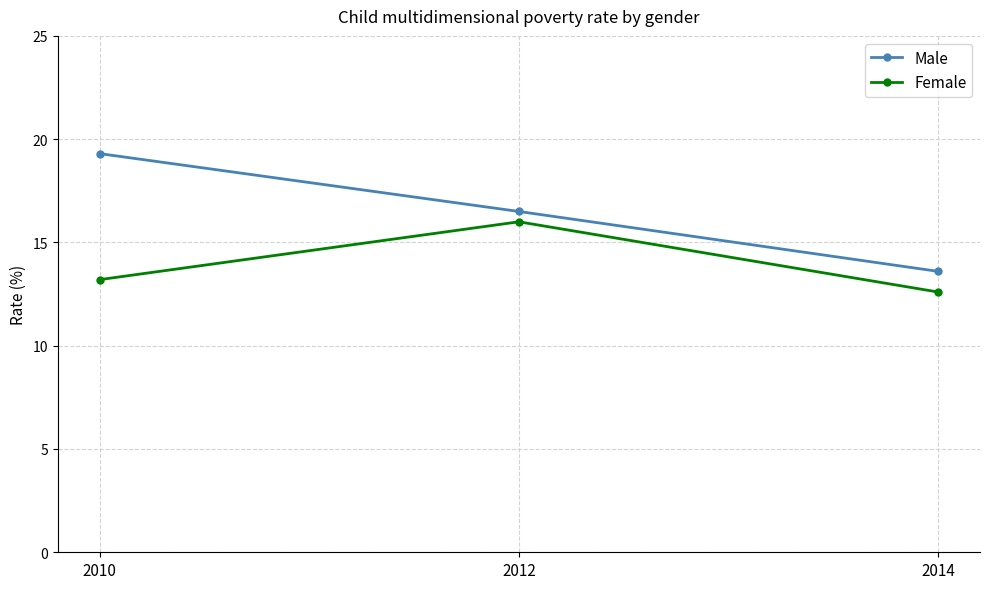

What is the difference between the highest and lowest values at 2012?

0.5